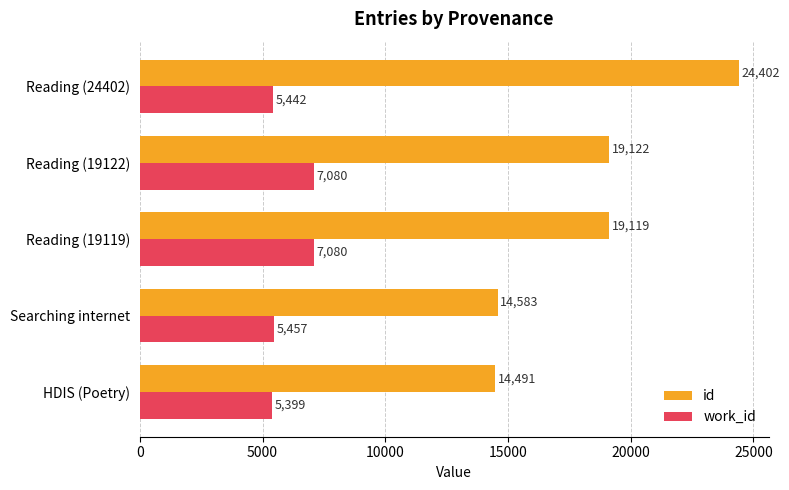

Which series has the widest spread of values?

id